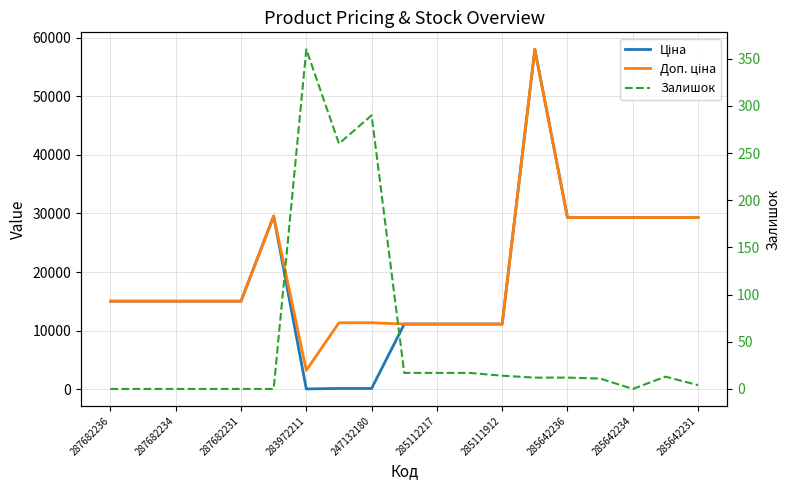

Which category has the lowest value in the Залишок series?

287682236